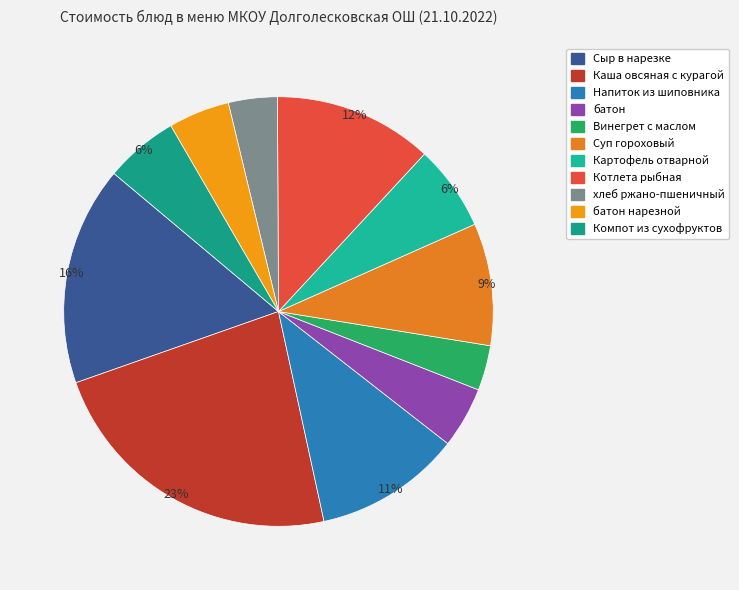

To the nearest percent, what is the difference between the largest and smallest slice percentages?

20%